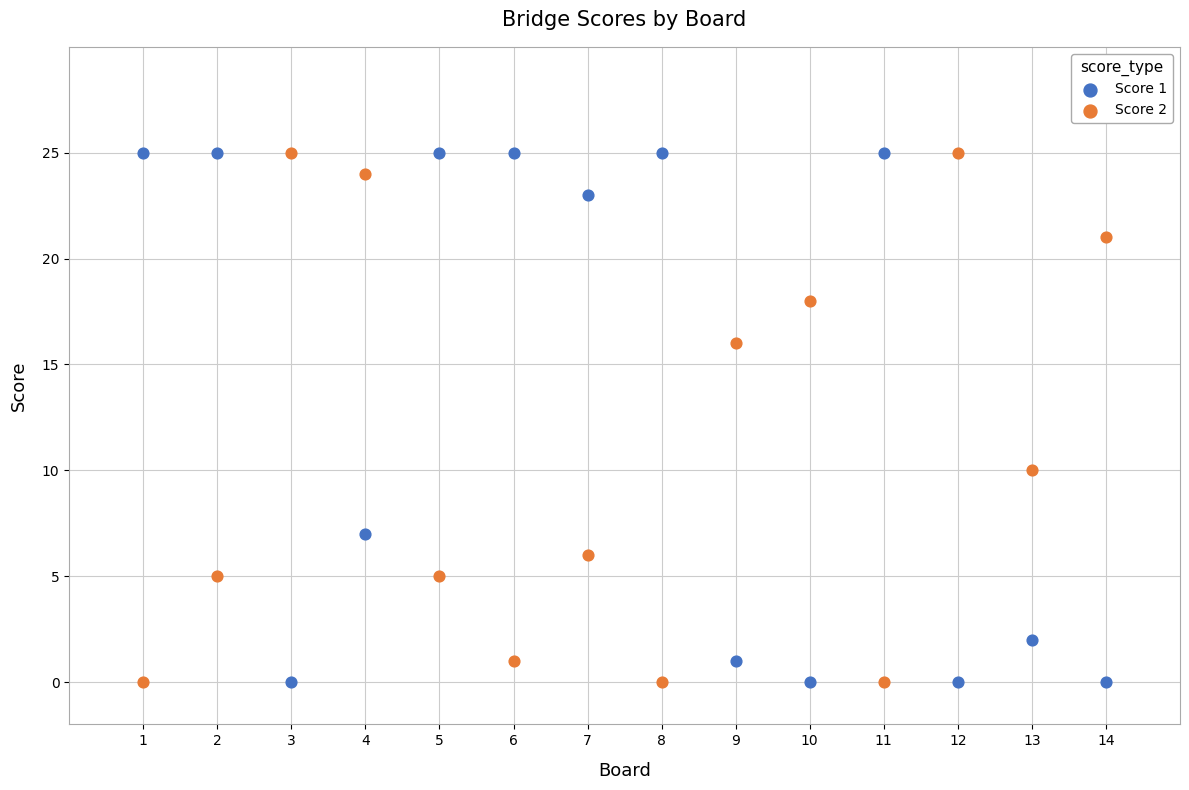

Across all data points, what is the range of Y values (max minus min)?

25